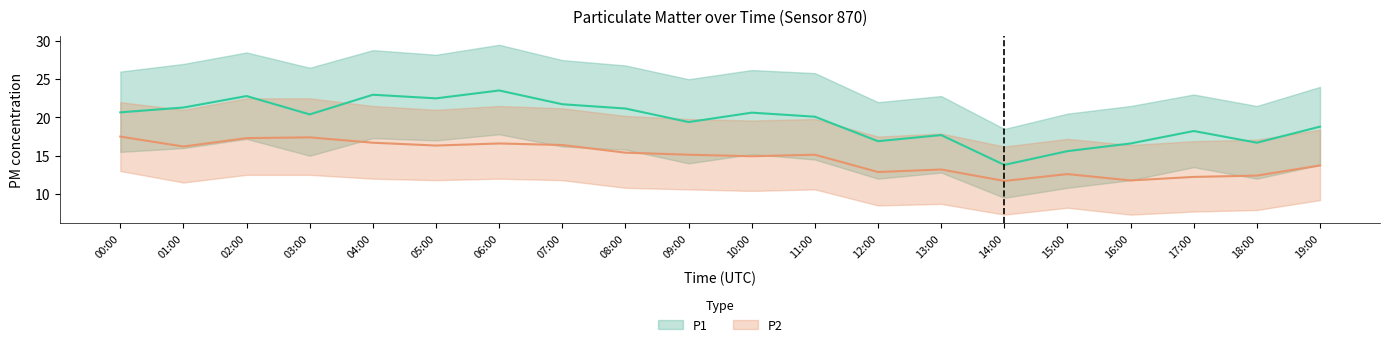

How many interior local valleys does the P2 series have?

6